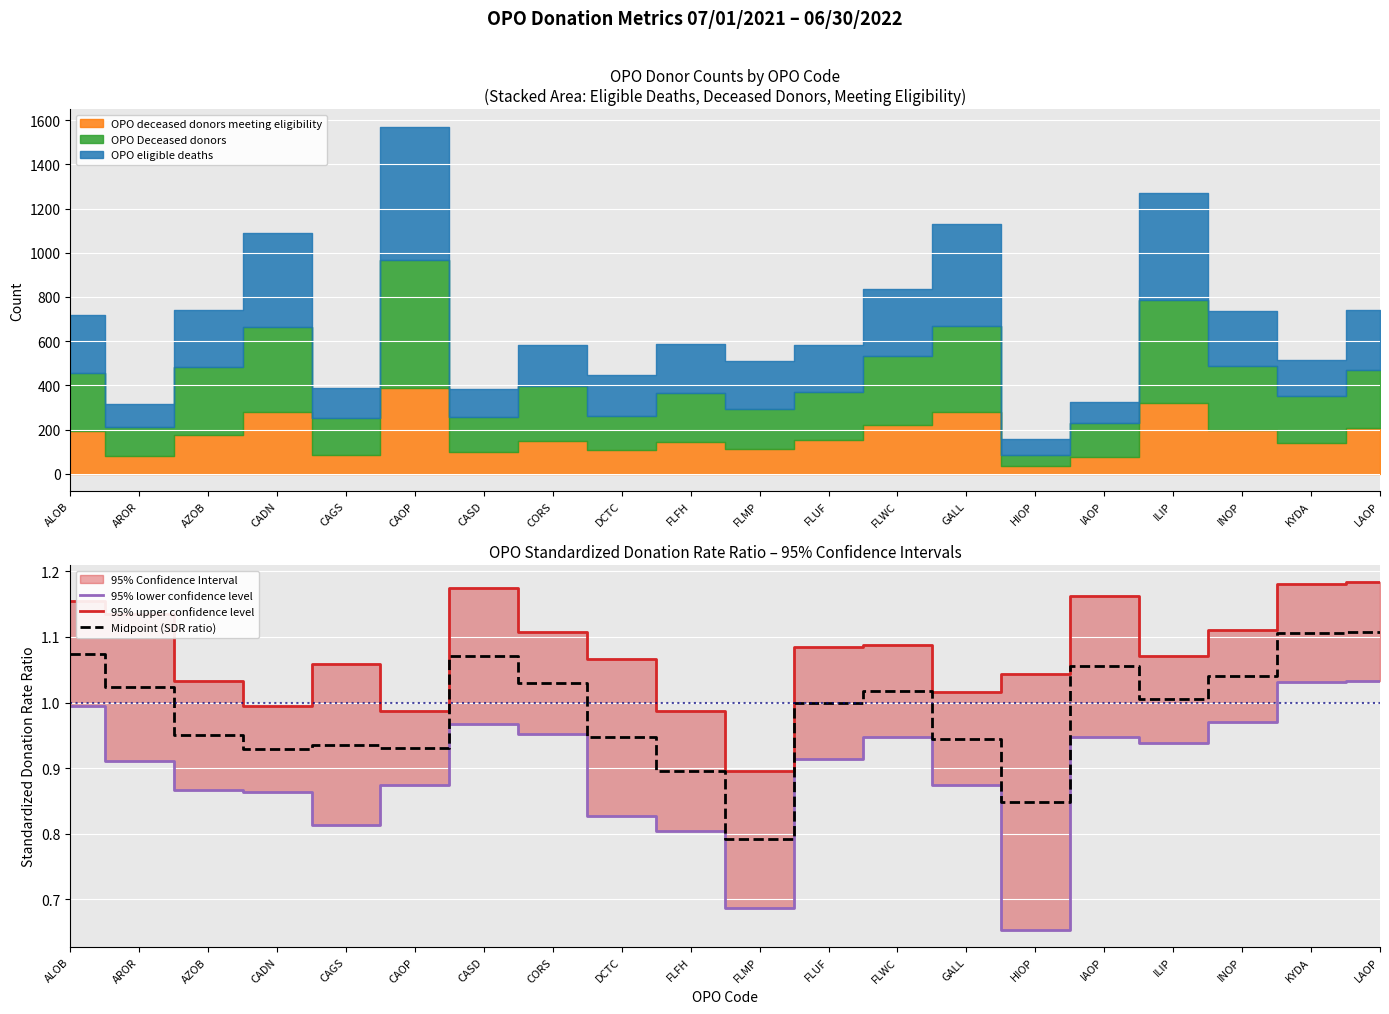

True or false: 95% upper confidence level and Midpoint (SDR ratio) intersect in this chart.

False